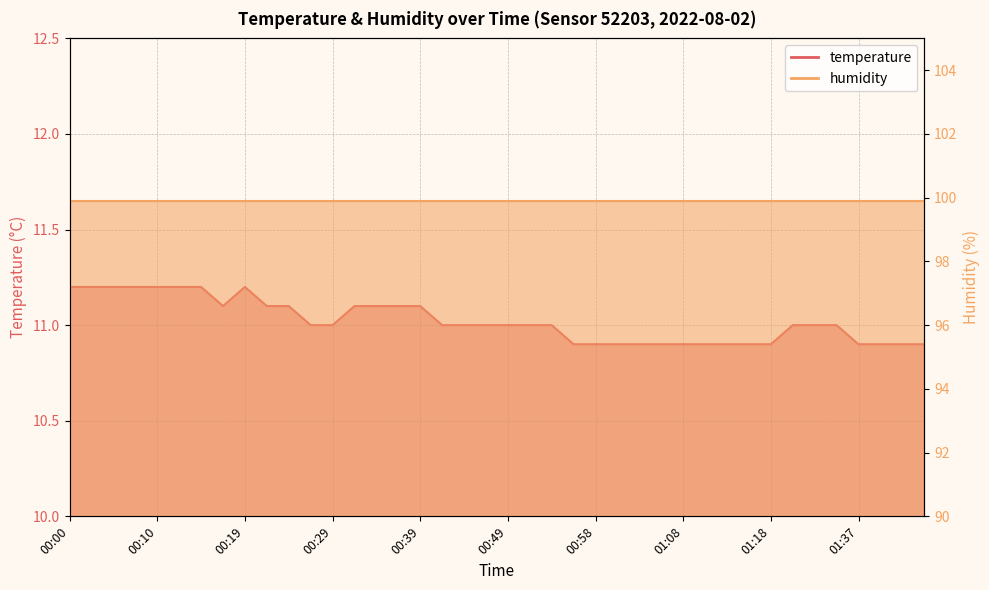

List the labels in order of value, largest first.

00:00, 00:02, 00:05, 00:07, 00:10, 00:12, 00:14, 00:19, 00:17, 00:22, 00:24, 00:31, 00:34, 00:36, 00:39, 00:27, 00:29, 00:41, 00:44, 00:46, 00:49, 00:51, 00:54, 01:21, 01:32, 01:34, 00:56, 00:58, 01:01, 01:04, 01:06, 01:08, 01:11, 01:13, 01:16, 01:18, 01:37, 01:40, 01:42, 01:45